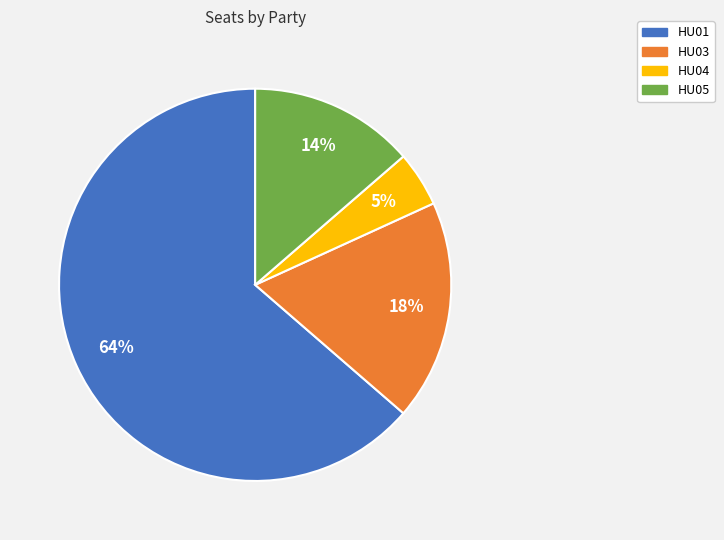

Which category has the biggest portion of the pie?

HU01